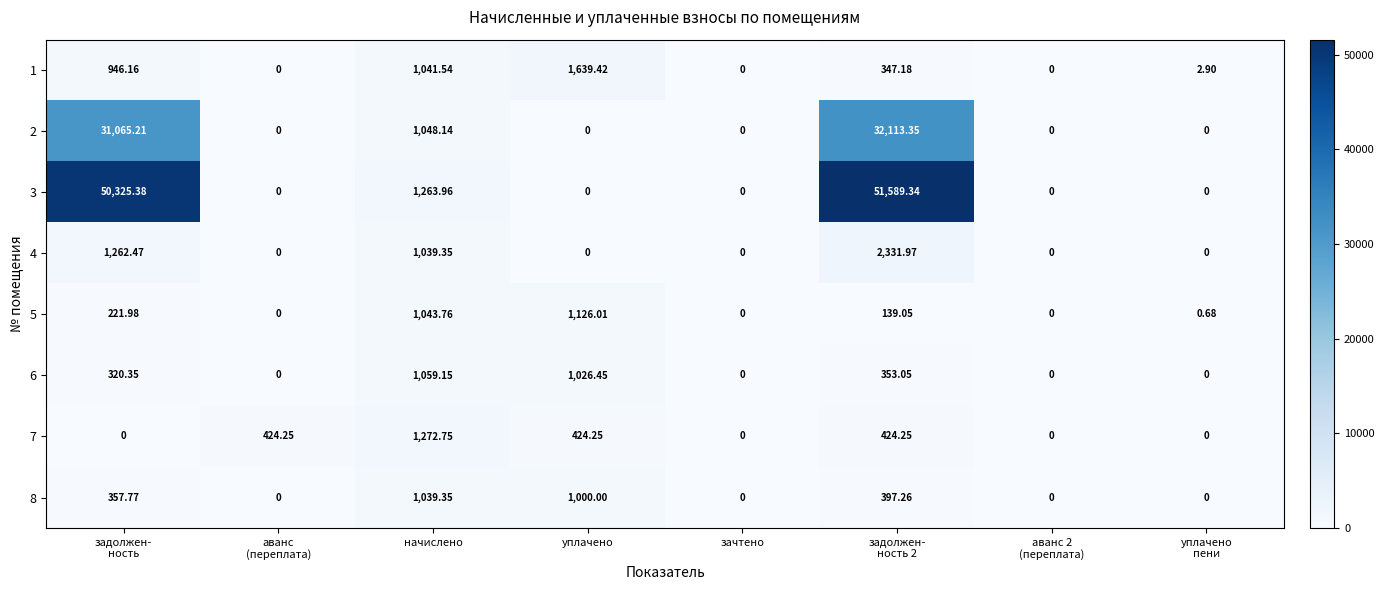

Is the value of 4 at уплачено greater than the value of 5 at начислено?

No